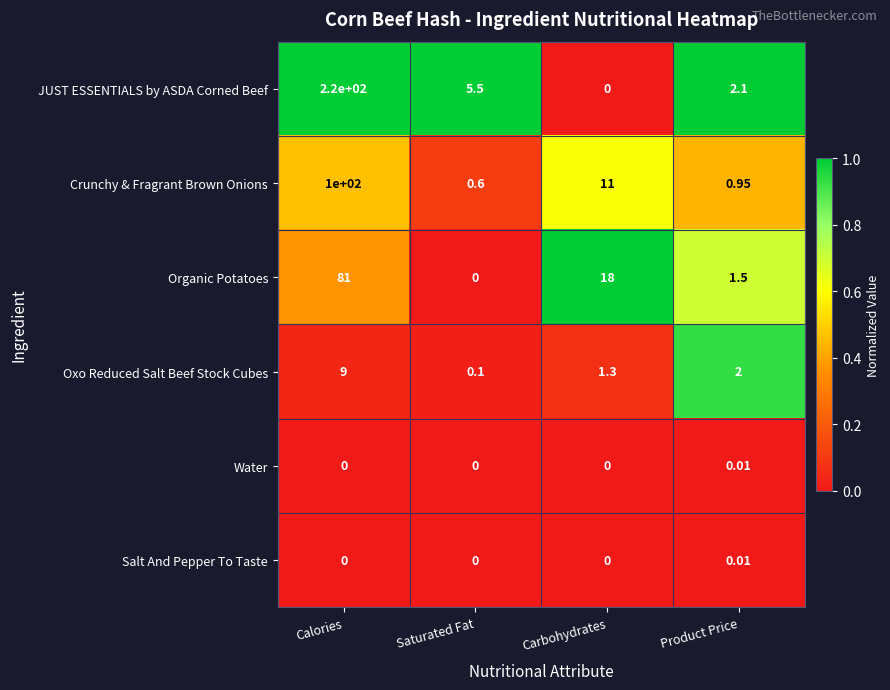

Which category has the highest value across all series?

Calories